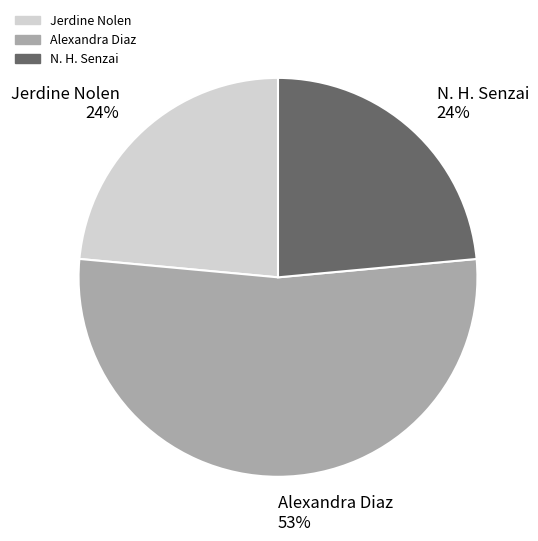

What is the ratio of the value at Jerdine Nolen to the value at N. H. Senzai?

1.0